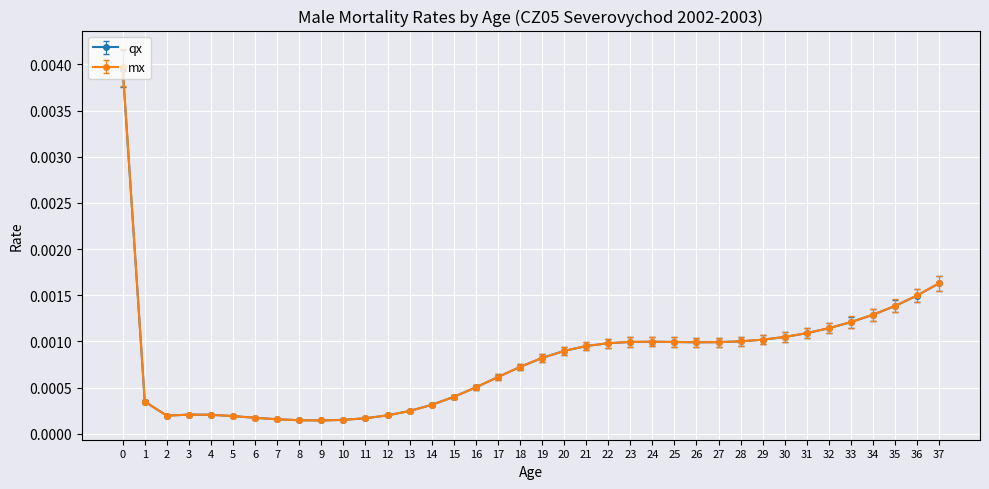

Which series has the largest range (max minus min)?

mx